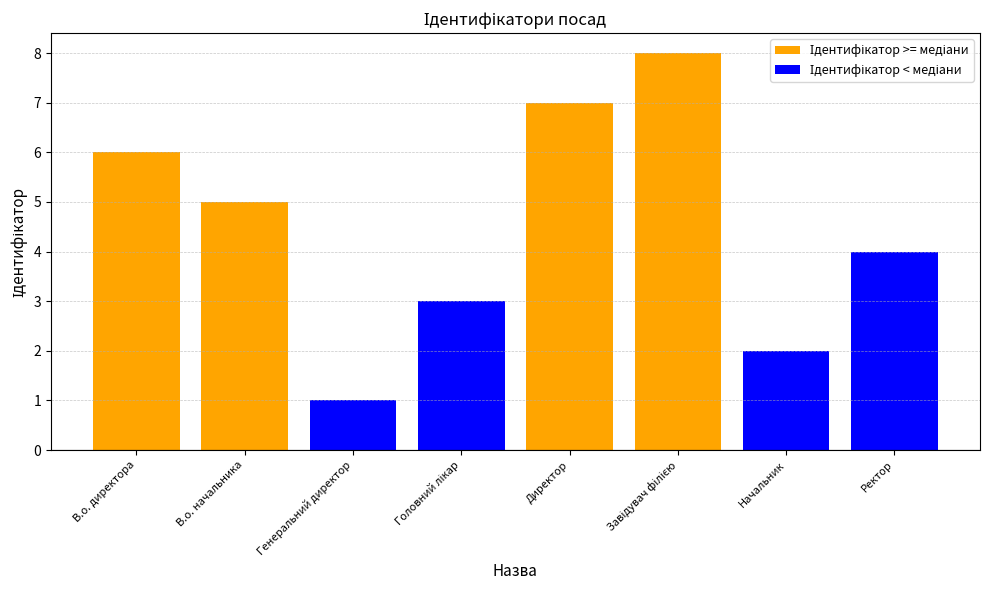

Are the bars horizontal?

No